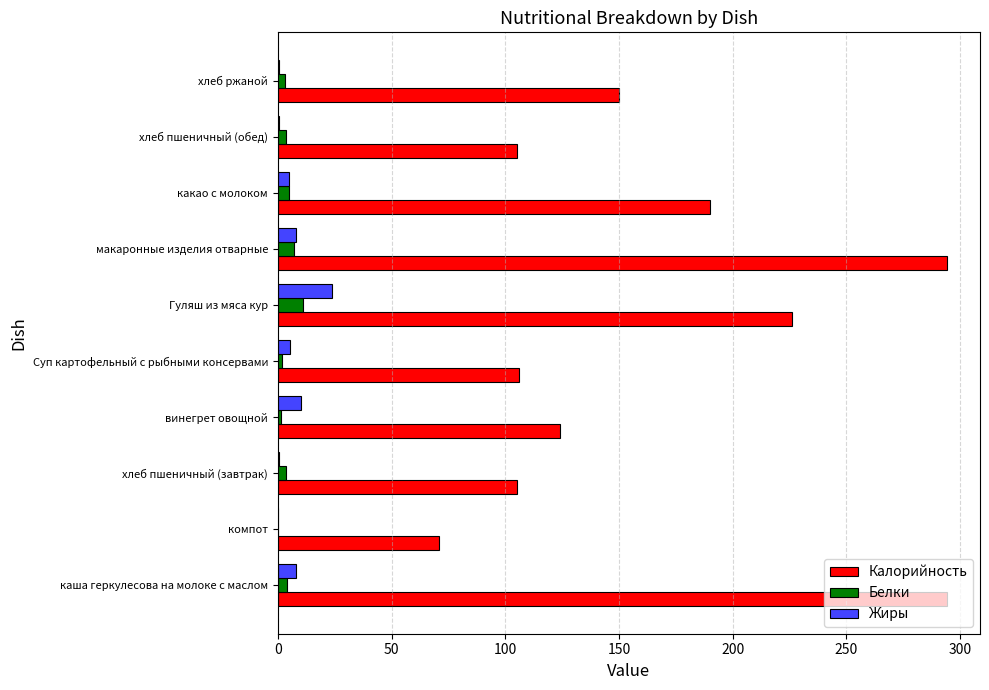

Is it true that Калорийность equals 150.0 at хлеб ржаной?

True